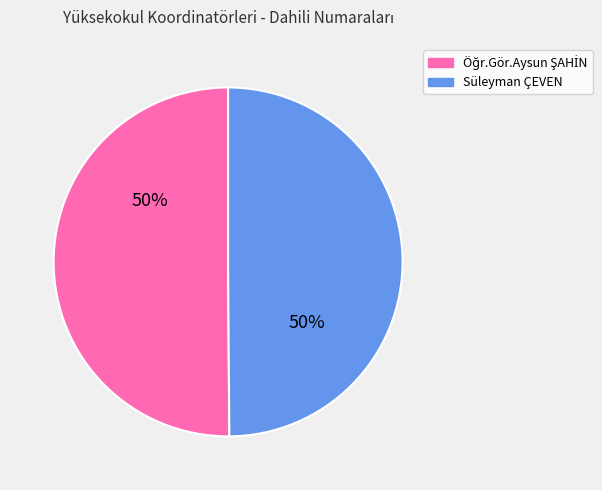

True or false: Süleyman ÇEVEN accounts for 50% of the total.

True